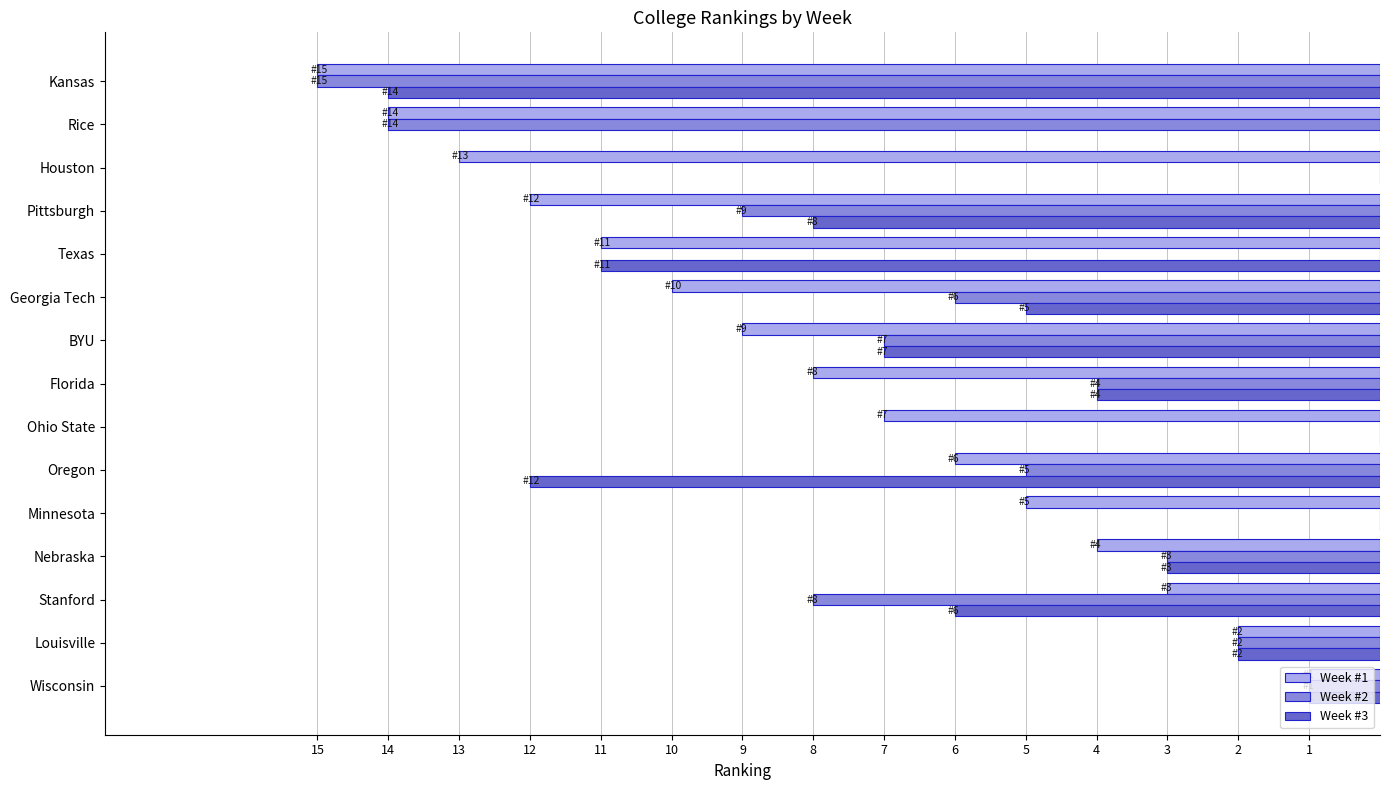

Is the value of Week #3 at Ohio State greater than the value of Week #2 at Georgia Tech?

No